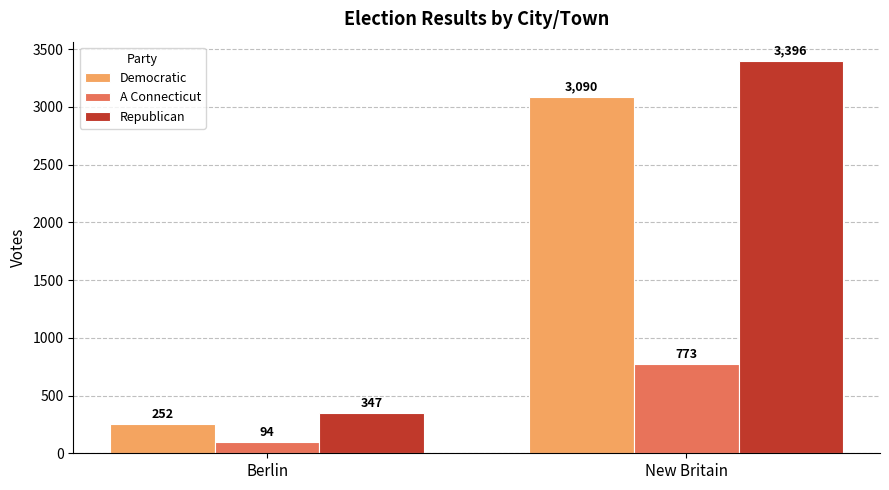

Does the chart contain any negative values?

No